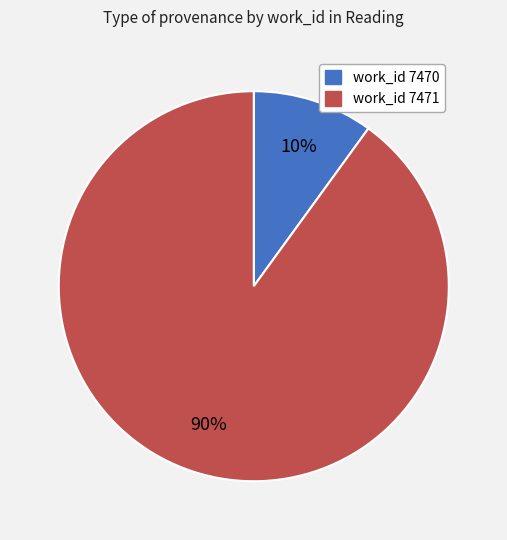

Is there any slice that represents more than half of the pie?

Yes